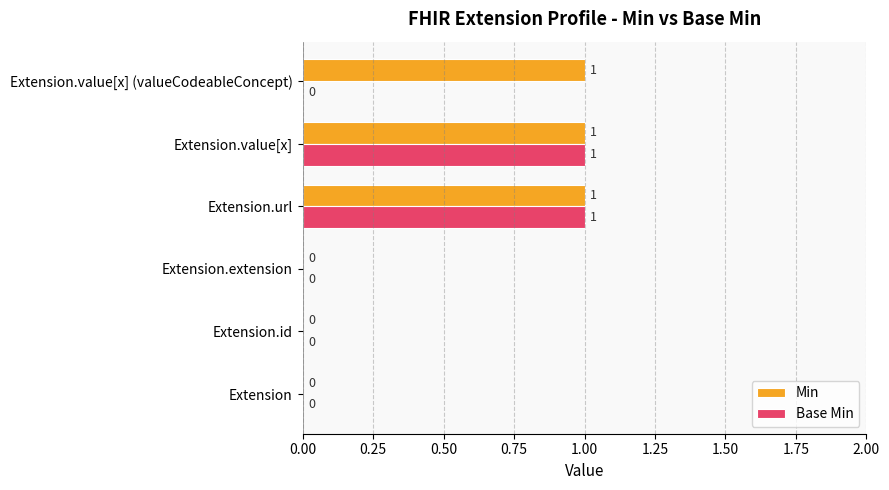

Which series has the largest total across all categories?

Min